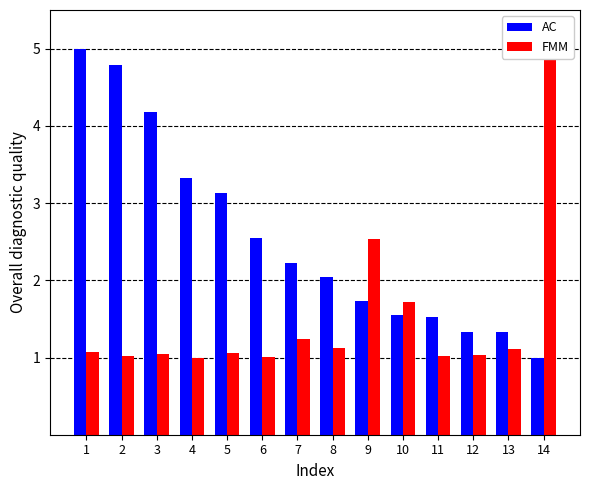

How many bars are there in total?

28